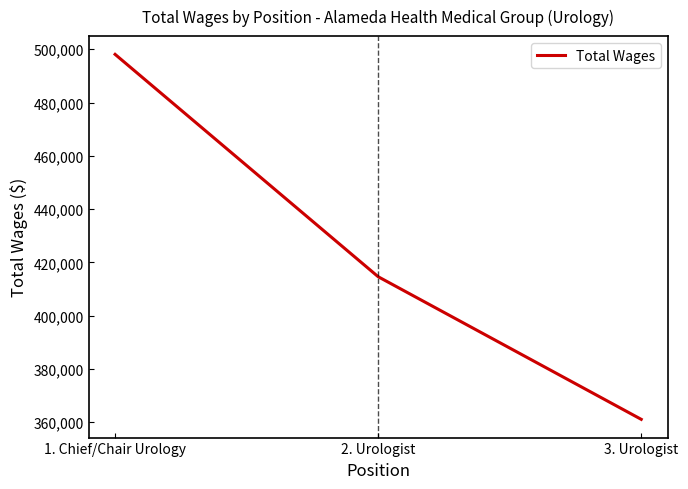

What is the difference between the values at 1. Chief/Chair Urology and 3. Urologist?

137006